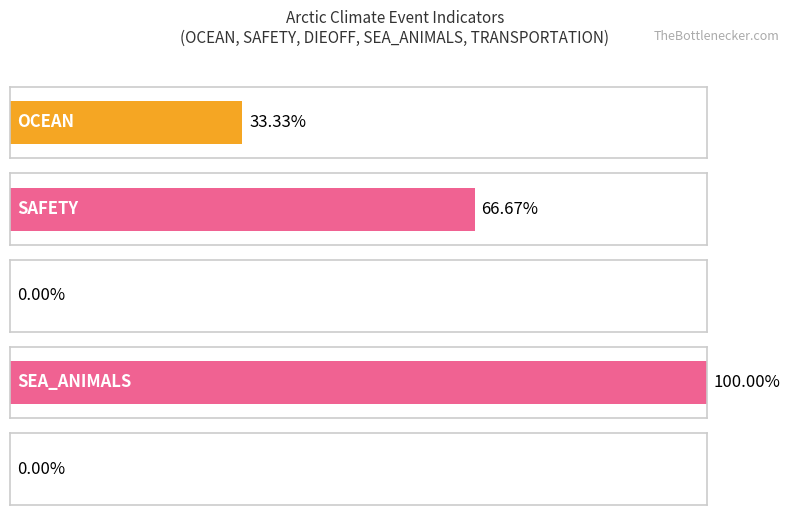

Is the value of OCEAN at Juneau Killer Whale greater than the value of SEA_ANIMALS at Narwhals (Nunavut)?

No